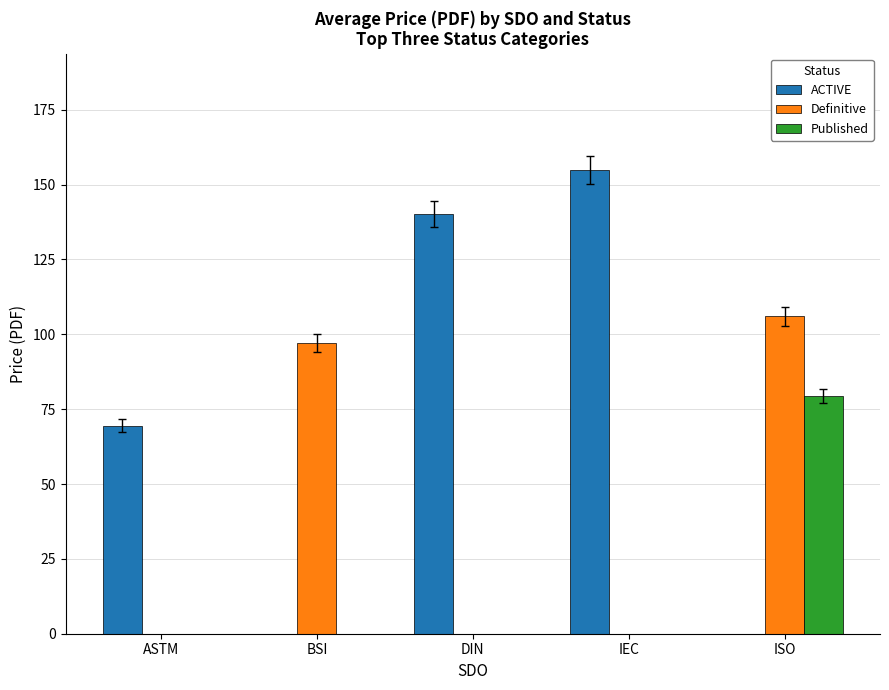

How many series are shown in this chart?

3